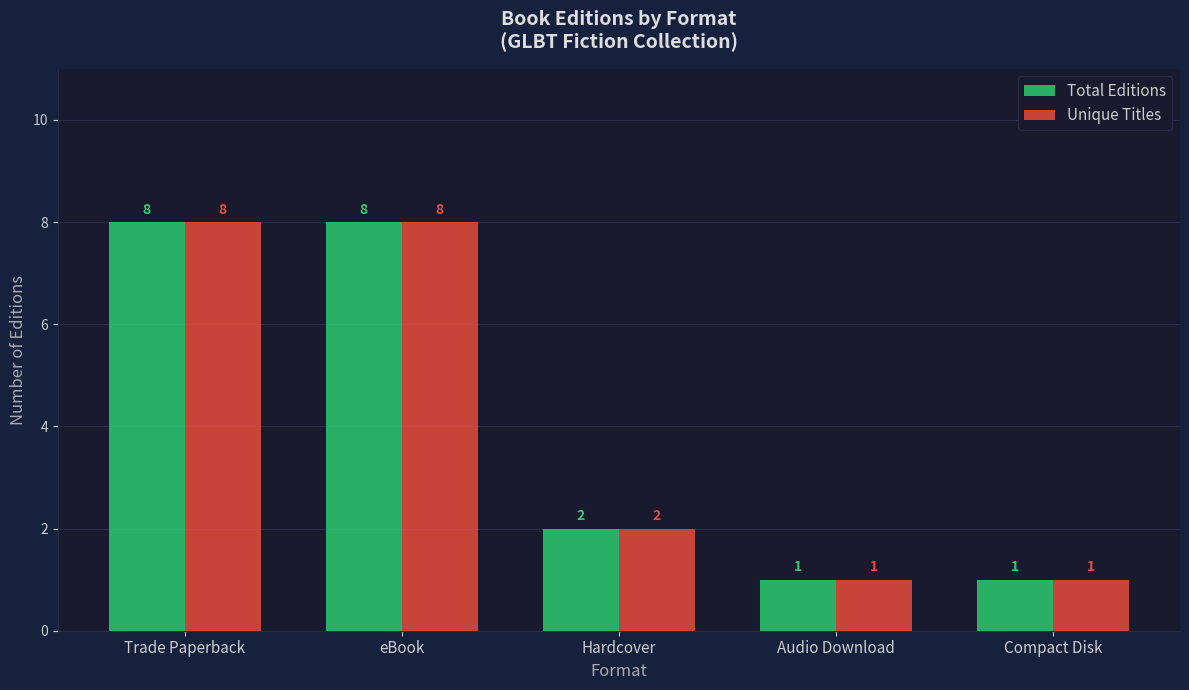

What are all the series names shown in the legend?

Total Editions, Unique Titles